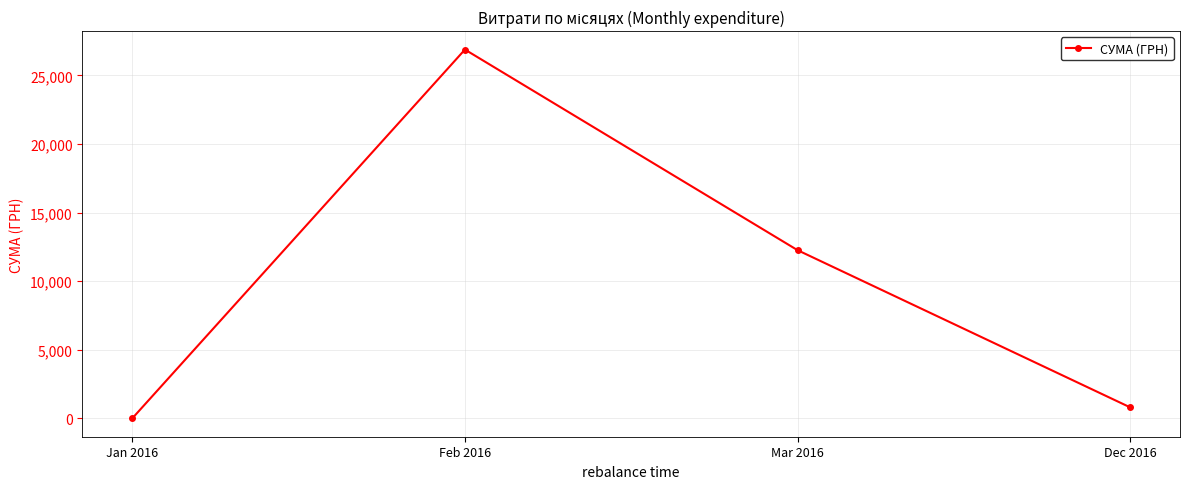

What is the change in value from Jan 2016 to Mar 2016?

+12259.1